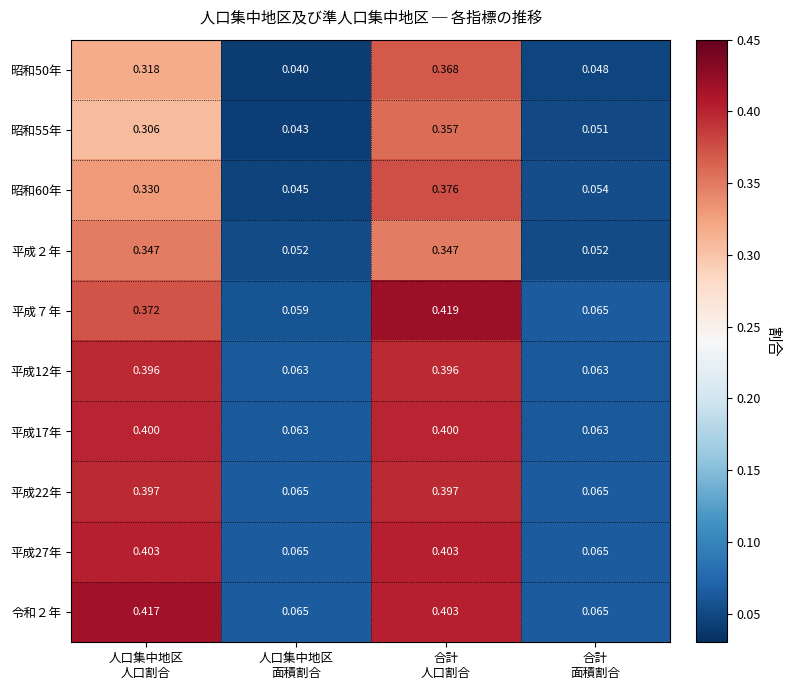

Count the number of categories in the chart.

4